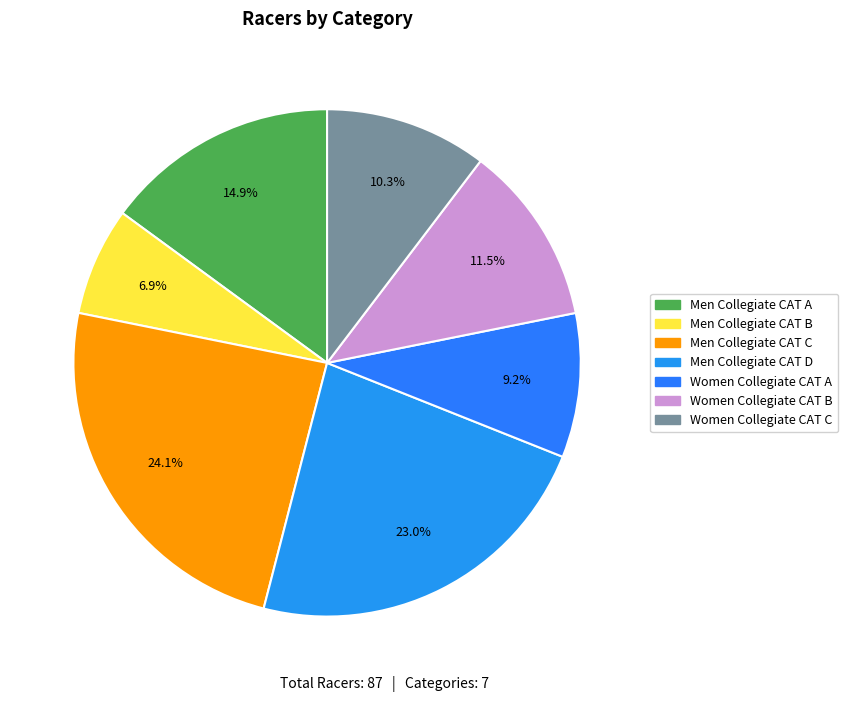

What is the smallest slice in the pie chart?

Men Collegiate CAT B